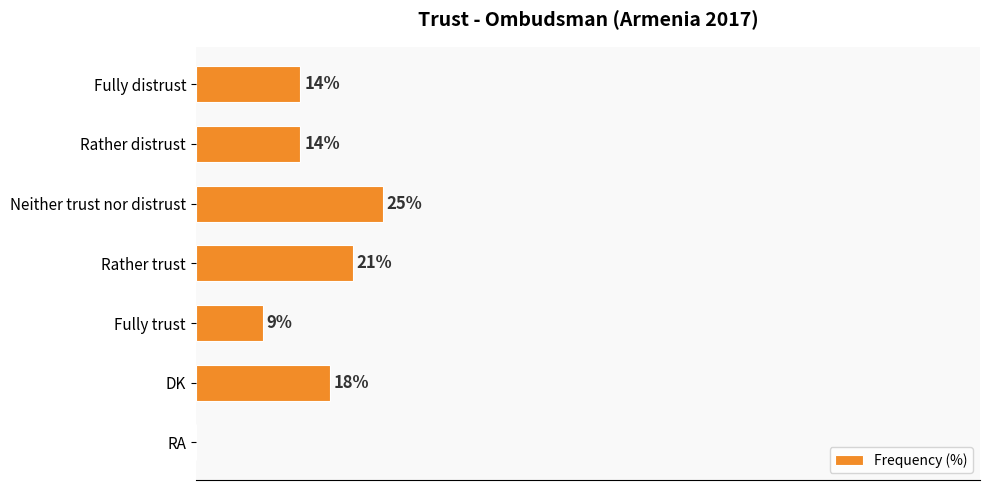

Between RA and Fully trust, which is larger?

Fully trust